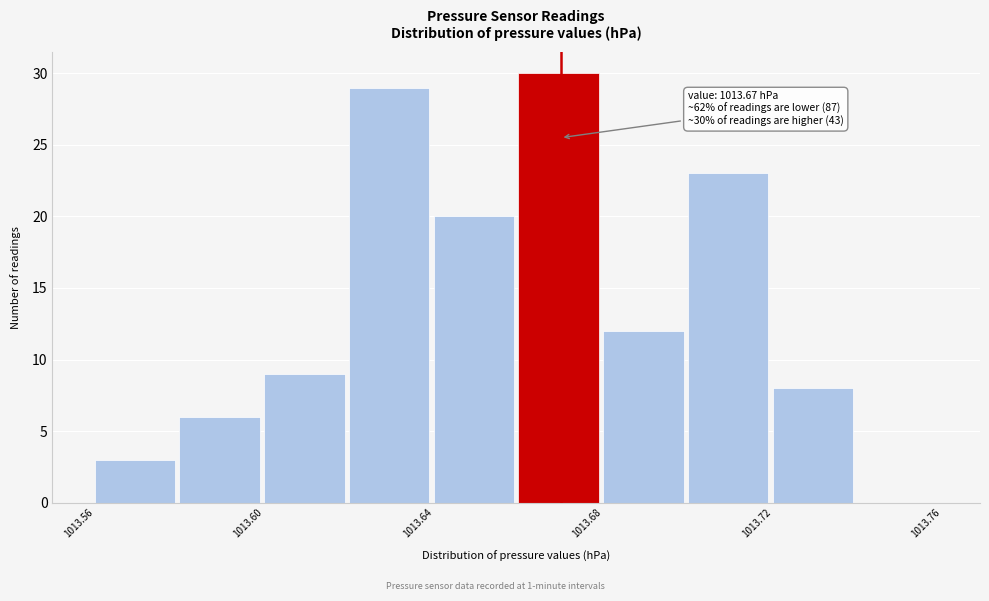

Over which range of the x-axis is the bar tallest?

1013.66 to 1013.68